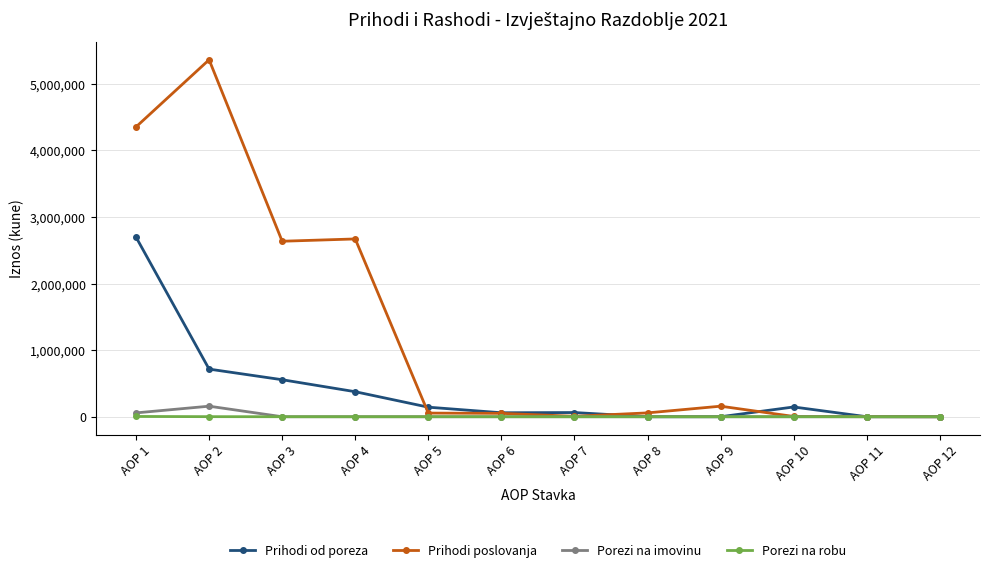

What is the value of the Prihodi poslovanja point at the 4th from the left?

2669146